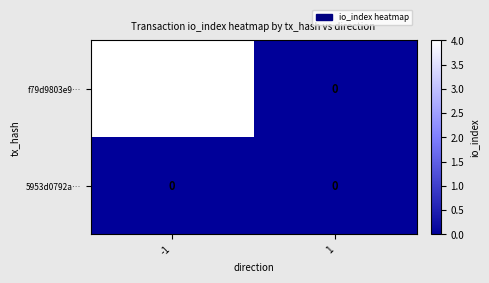

Which series has the widest spread of values?

f79d9803e9…